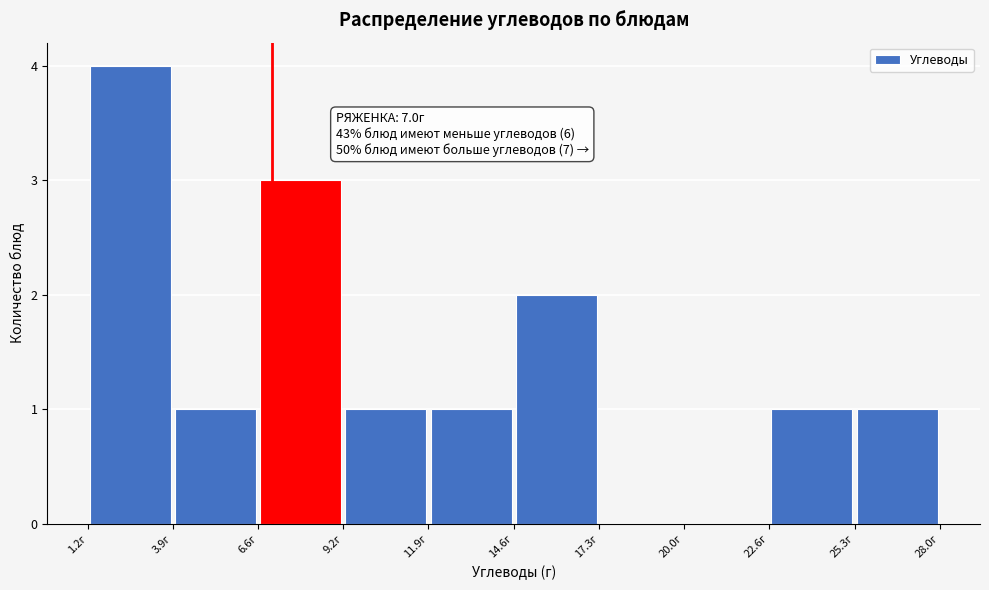

Over which range of the x-axis is the bar tallest?

1.0 to 4.0